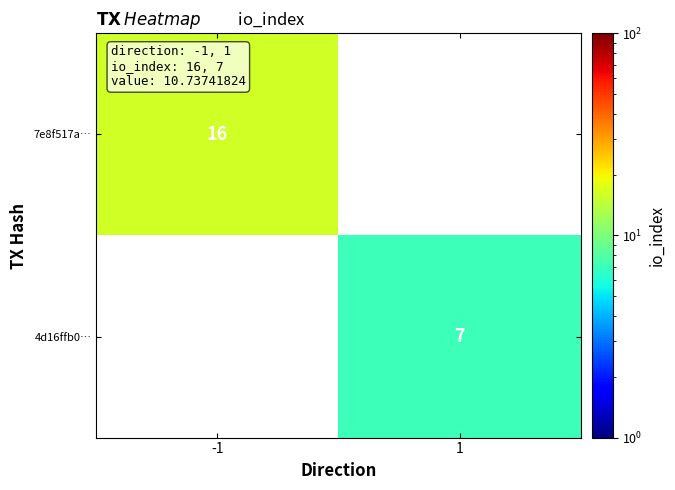

The value of 7e8f517a… at -1 is 24.3. True or false?

False